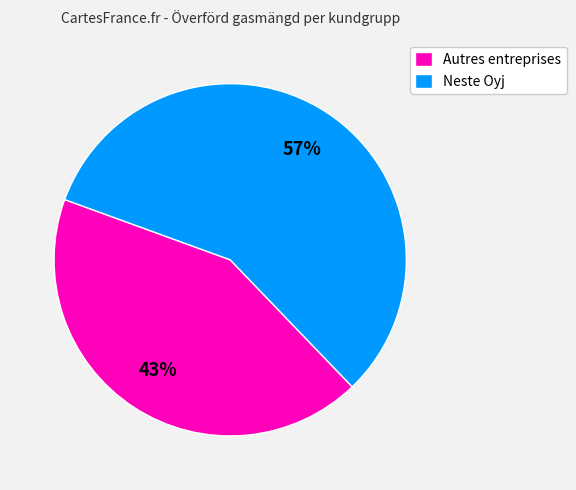

To the nearest percent, what portion does Autres entreprises represent?

43%